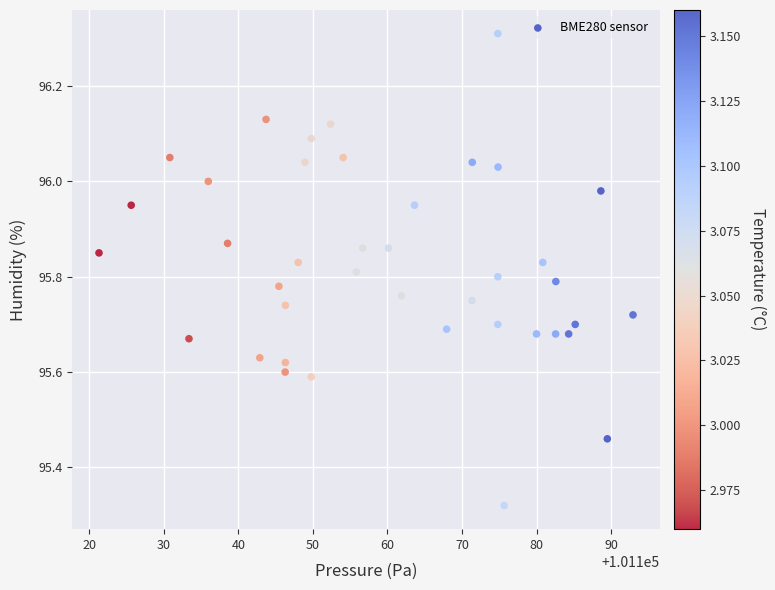

What is the range of Y values (max minus min)?

1.0